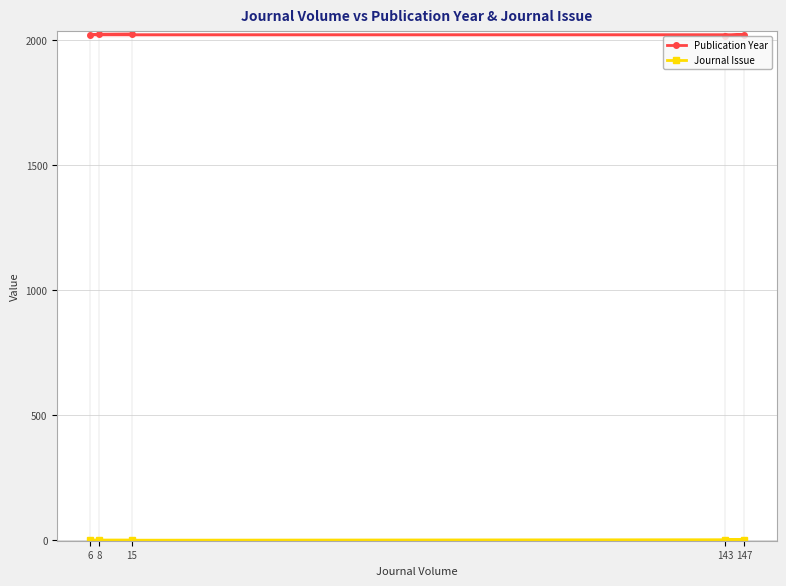

At how many categories does at least one series exceed 606?

5